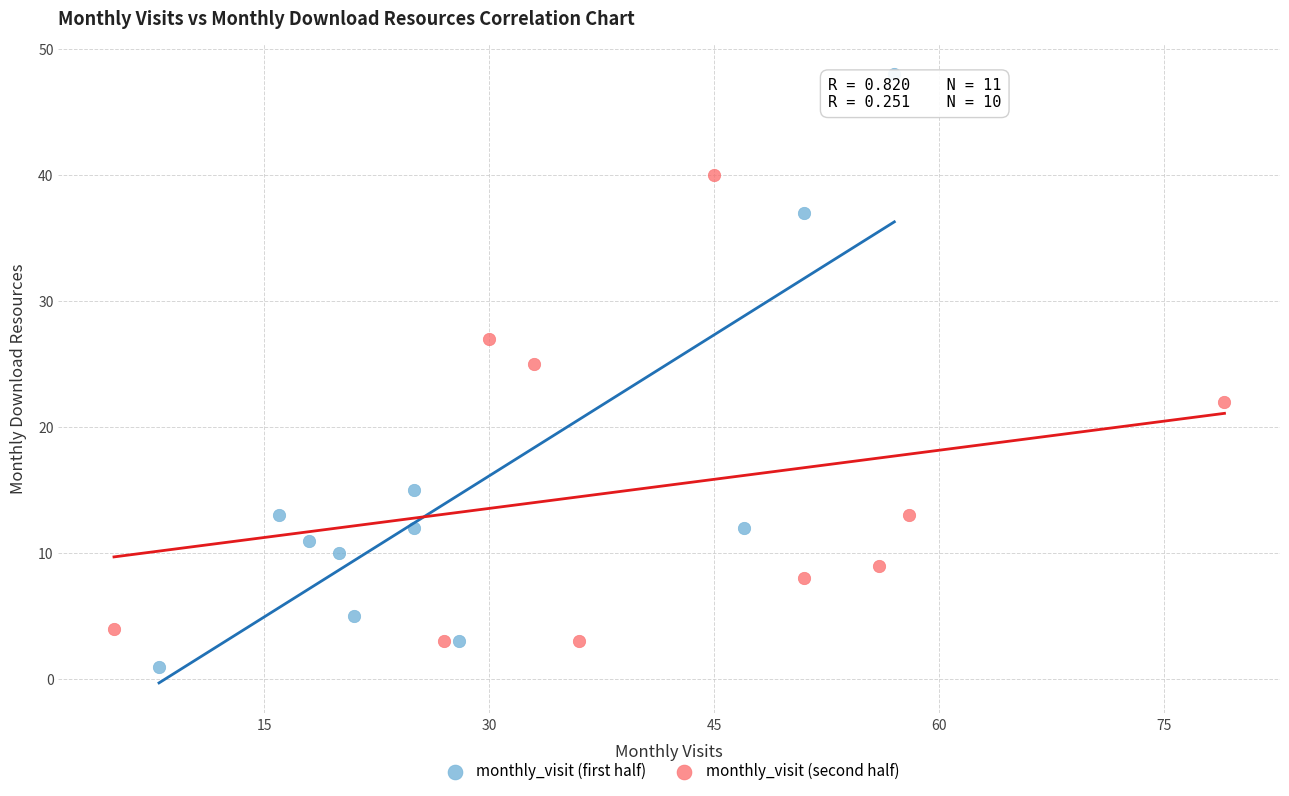

What are all the series names shown in the legend?

monthly_visit (first half), monthly_visit (second half)